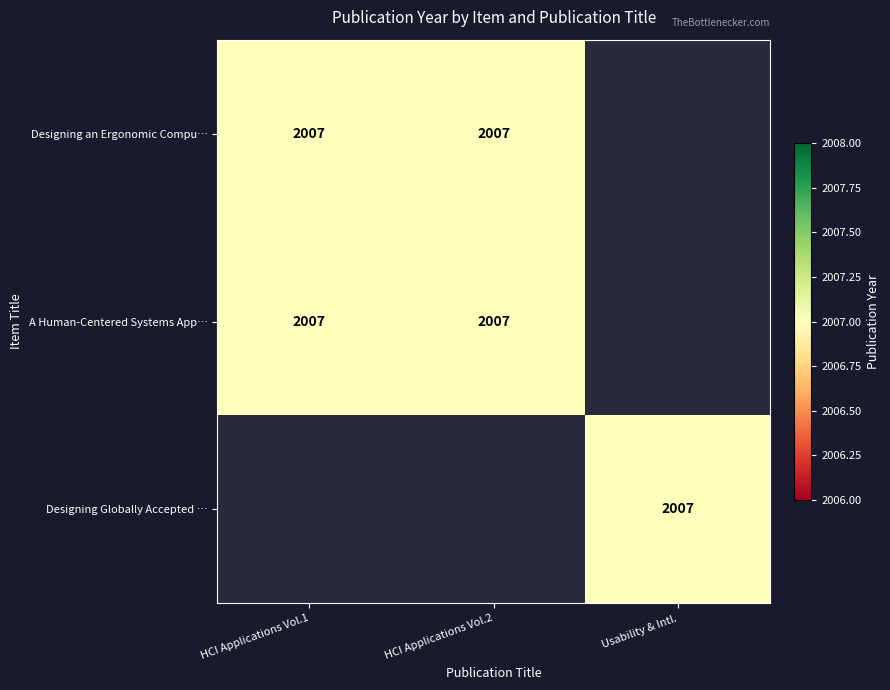

The A Human-Centered Systems App… series shows 2007 at HCI Applications Vol.1. True or false?

True